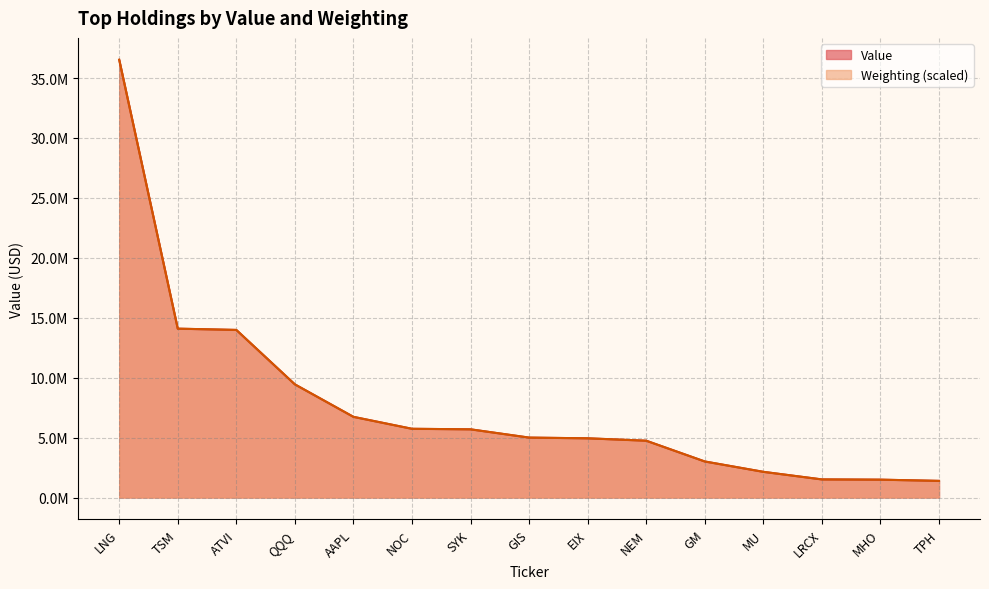

Reading left to right, transcribe all the data shown in this chart.

Value: LNG=36524000.0	TSM=14088000.0	ATVI=13982000.0	QQQ=9441000.0	AAPL=6731000.0	NOC=5734000.0	SYK=5690000.0	GIS=4998000.0	EIX=4940000.0	NEM=4740000.0	GM=3007000.0	MU=2143000.0	LRCX=1511000.0	MHO=1490000.0	TPH=1388000.0
Weighting: LNG=36524000.0	TSM=14089481.3	ATVI=13983848.0	QQQ=9441612.5	AAPL=6730355.6	NOC=5734383.7	SYK=5689112.2	GIS=4999980.2	EIX=4939618.2	NEM=4738411.8	GM=3008036.4	MU=2142848.6	LRCX=1509048.3	MHO=1488927.7	TPH=1388324.5